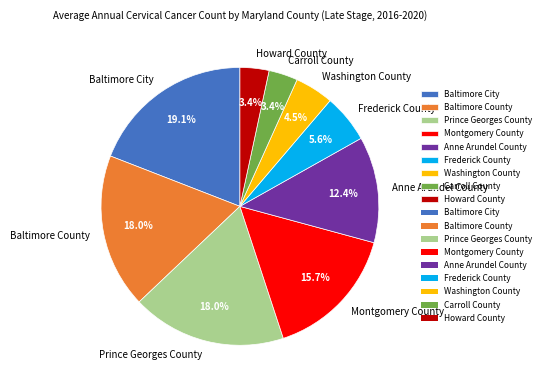

What is the largest slice in the pie chart?

Baltimore City